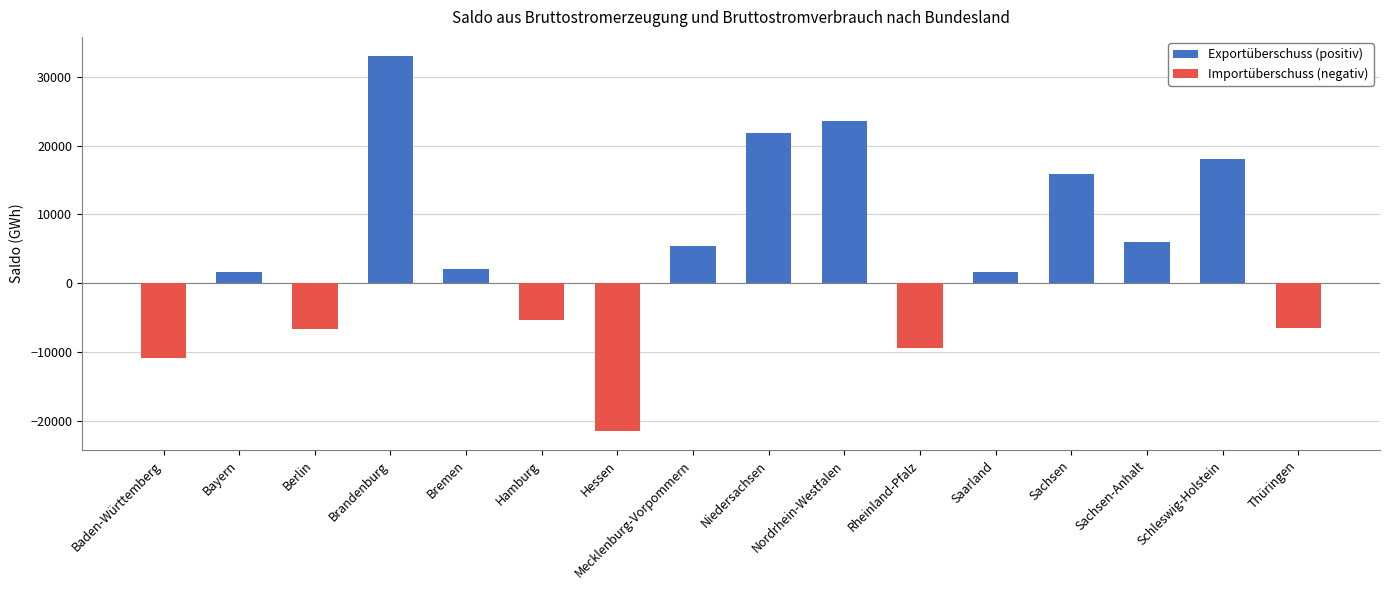

At which label is the value closest to 5767?

Sachsen-Anhalt